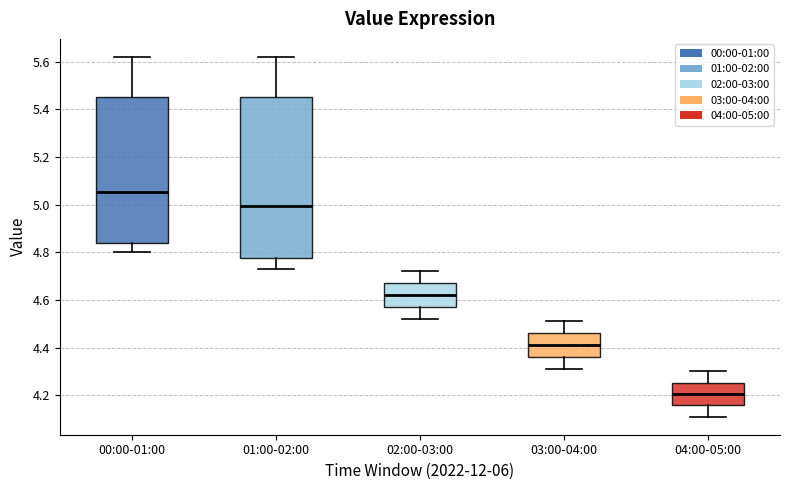

Comparing the boxes themselves (not the whiskers), which one is the tallest?

01:00-02:00